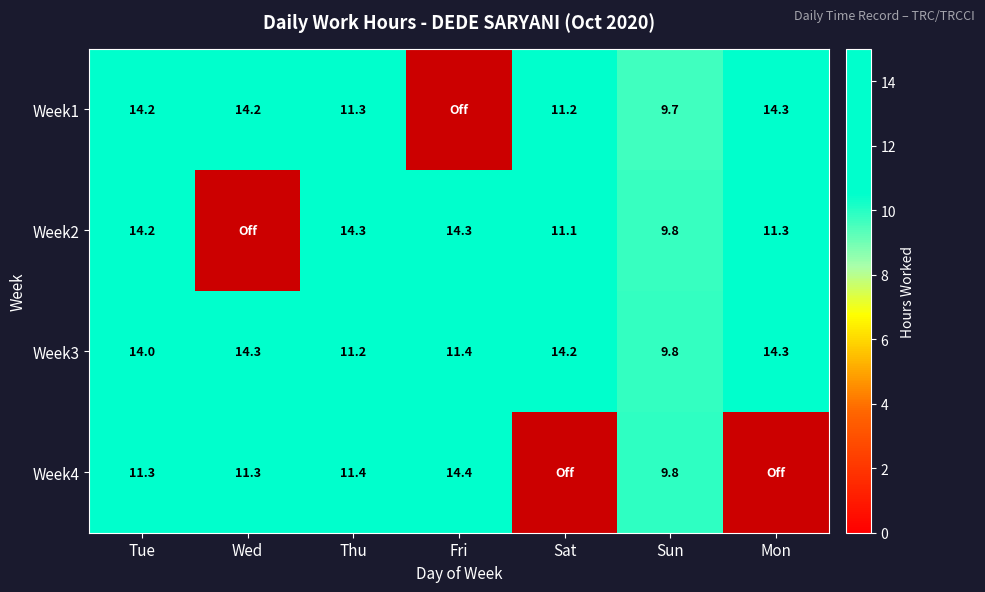

Which series has the largest range (max minus min)?

Week4